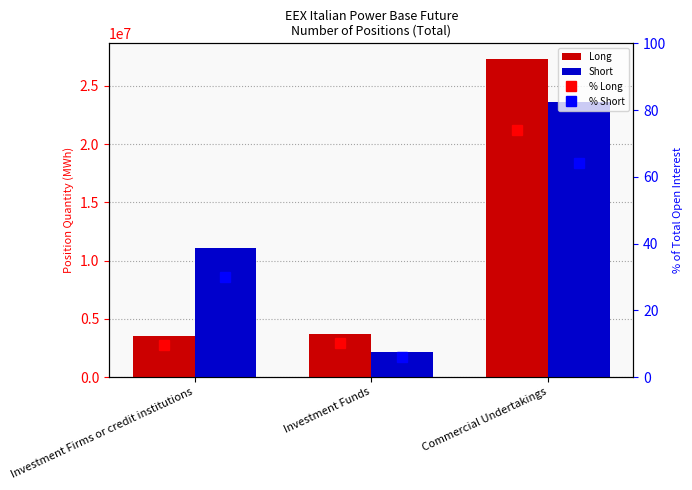

Reading left to right, extract all data points from this chart.

Long: 3528198.0	3741720.0	27281559.0
Short: 11041759.0	2194718.0	23591634.0
% Long: 9.6	10.2	74.0
% Short: 30.0	6.0	64.0